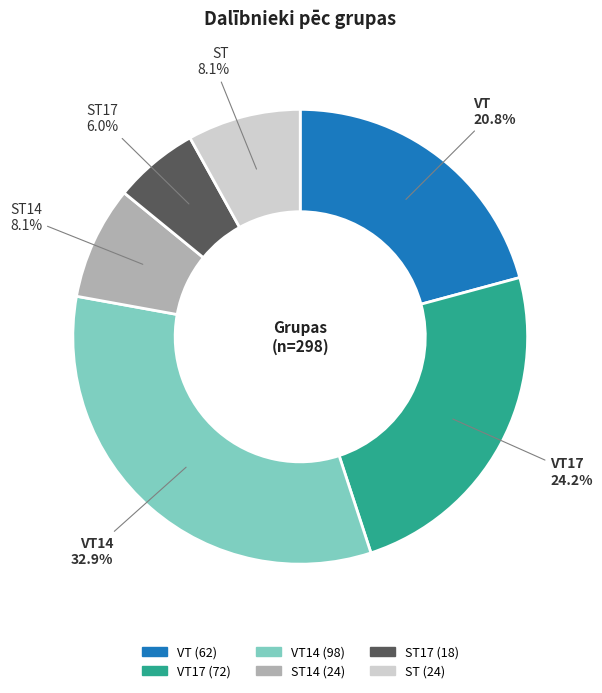

Is there any slice that represents more than half of the pie?

No